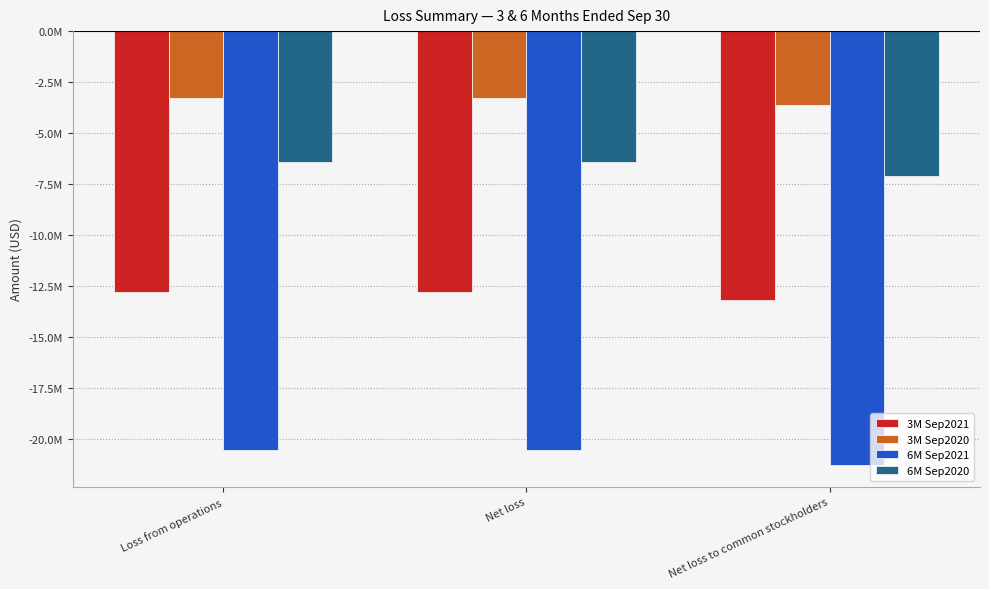

Does the chart contain stacked bars?

No